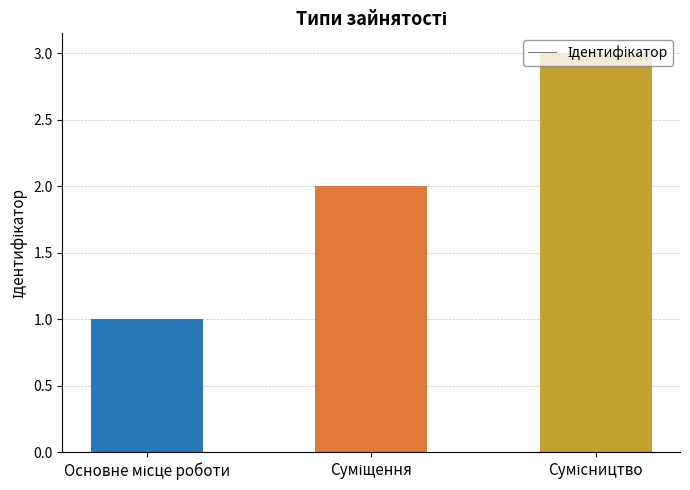

What is the greatest value displayed?

3